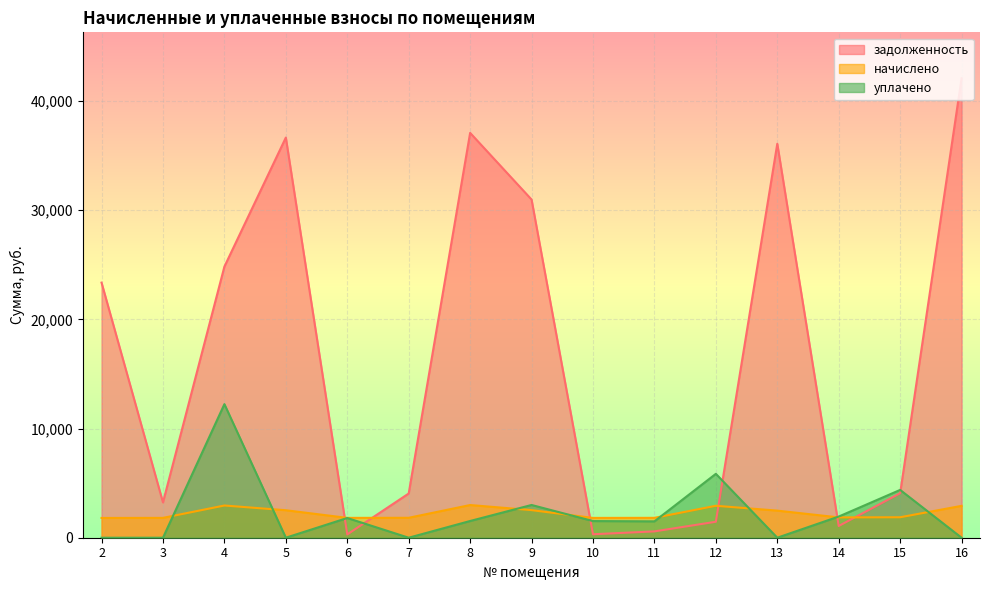

Reading right to left, extract all data points from this chart.

задолженность: 16=42093.1	15=4075.2	14=1075.0	13=36092.3	12=1463.4	11=580.2	10=318.5	9=30983.2	8=37089.8	7=4050.0	6=303.1	5=36661.1	4=24839.2	3=3235.9	2=23371.1
начислено: 16=2919.7	15=1875.5	14=1861.3	13=2482.9	12=2926.9	11=1822.2	10=1815.1	9=2529.0	8=2994.4	7=1825.7	6=1818.6	5=2518.4	4=2951.7	3=1818.6	2=1811.5
уплачено: 16=0.0	15=4380.0	14=1939.1	13=0.0	12=5853.7	11=1499.0	10=1526.6	9=3000.0	8=1533.0	7=0.0	6=1806.3	5=0.0	4=12239.0	3=0.0	2=0.0